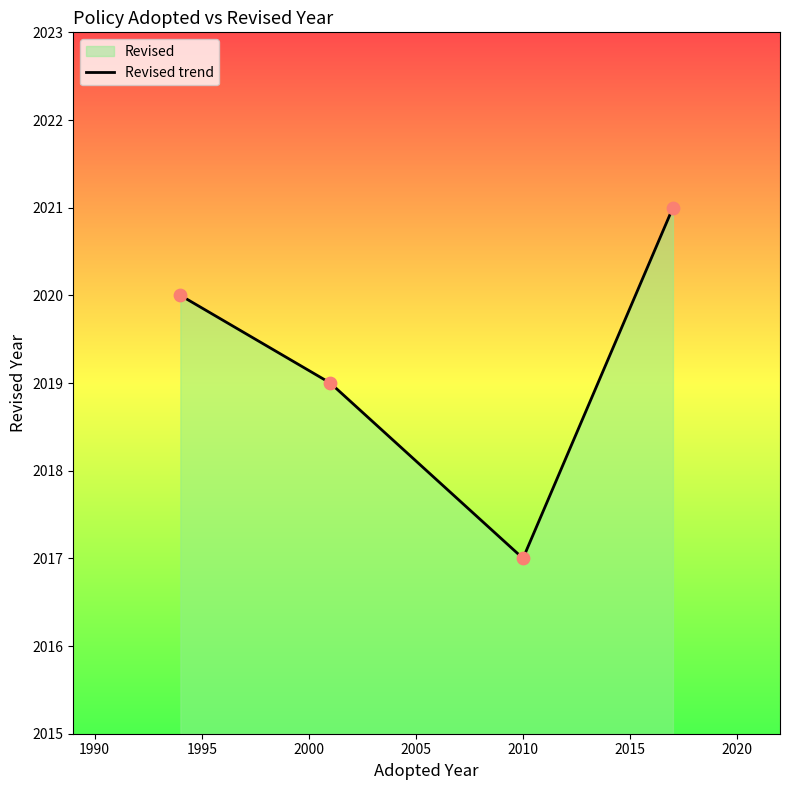

Approximately how many times larger is the value at 2001 compared to 2017?

1.0